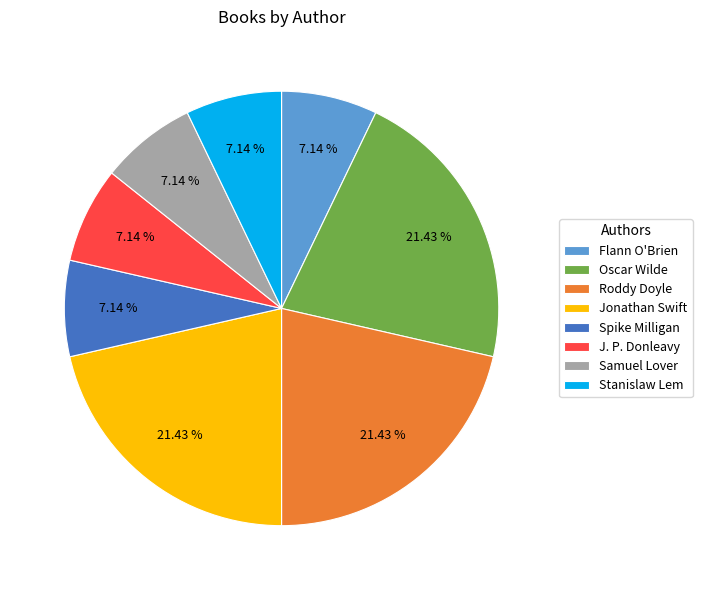

Is Roddy Doyle the majority of the pie?

No